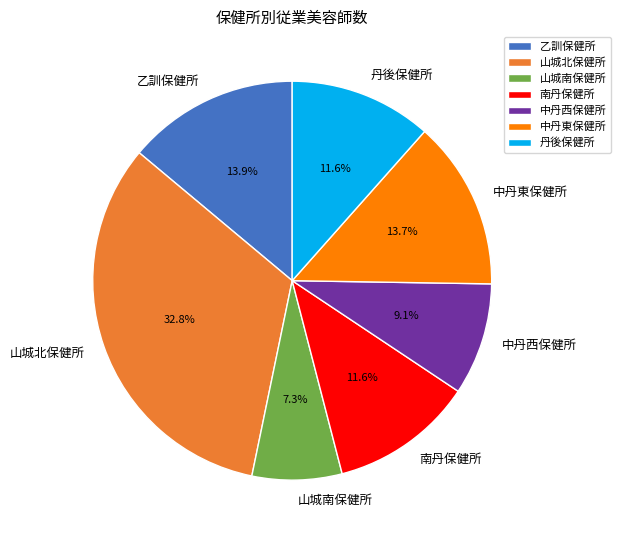

Which category has the biggest portion of the pie?

山城北保健所